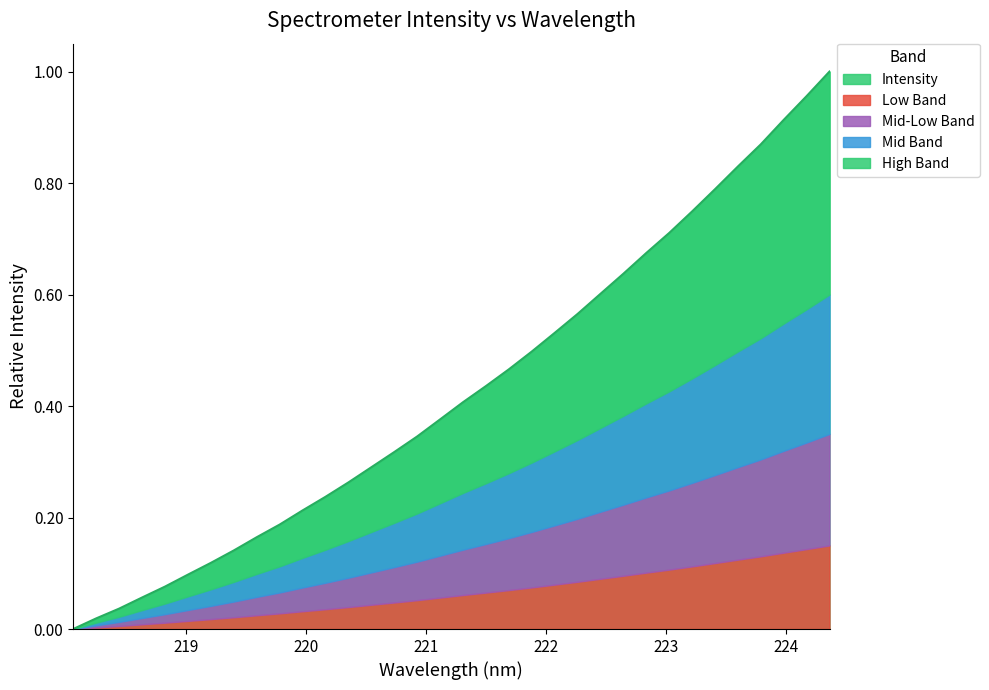

Reading right to left, what are all the values shown in this chart?

224.3616=1.0	224.1709=1.0	223.9802=0.9	223.7895=0.9	223.5987=0.8	223.408=0.8	223.2172=0.7	223.0264=0.7	222.8355=0.7	222.6447=0.6	222.4538=0.6	222.263=0.6	222.0721=0.5	221.8812=0.5	221.6902=0.5	221.4993=0.4	221.3083=0.4	221.1174=0.4	220.9264=0.3	220.7354=0.3	220.5444=0.3	220.3533=0.3	220.1623=0.2	219.9712=0.2	219.7801=0.2	219.589=0.2	219.3979=0.1	219.2067=0.1	219.0156=0.1	218.8244=0.1	218.6332=0.1	218.442=0.0	218.2508=0.0	218.0596=0.0